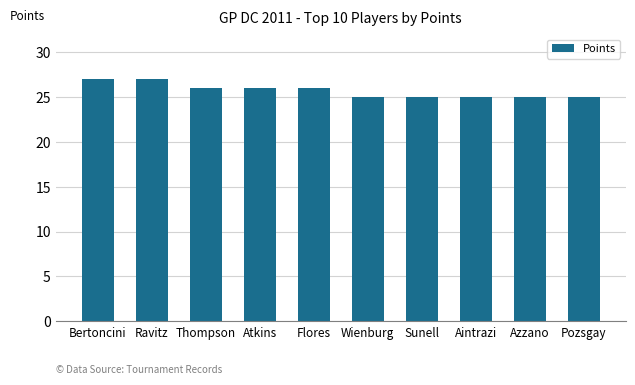

What is the smallest value displayed?

25